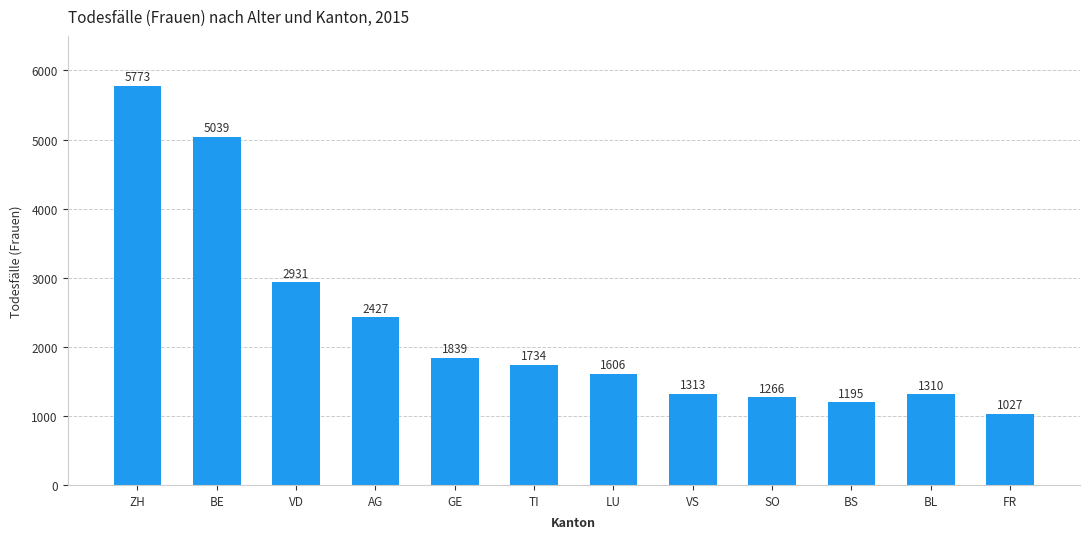

What is the difference between the maximum and second lowest values?

4578